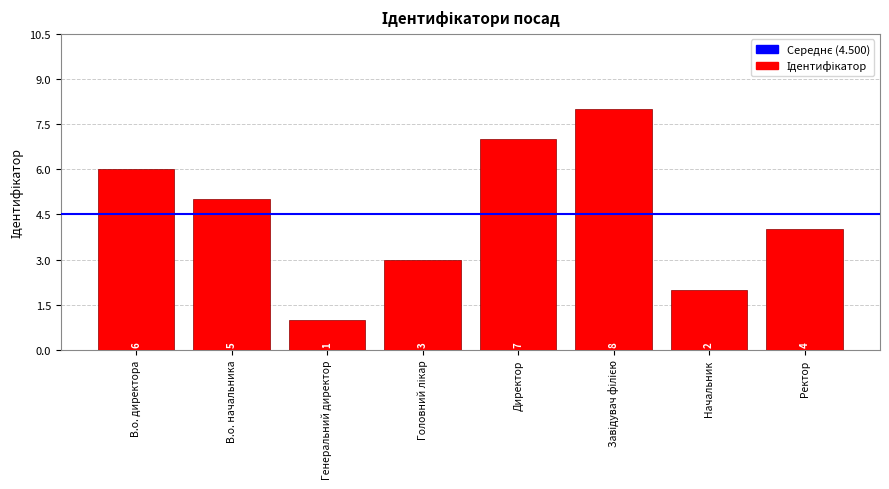

Are the bars horizontal?

No